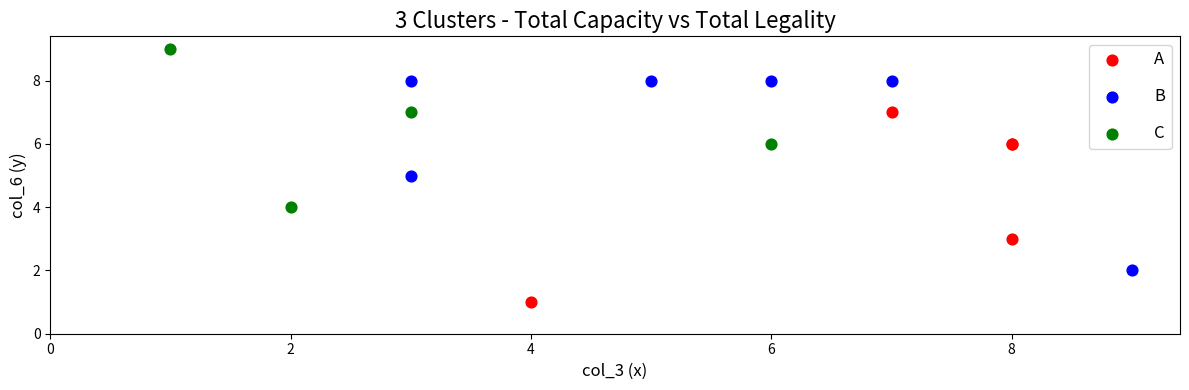

Which series reaches the minimum Y coordinate?

A